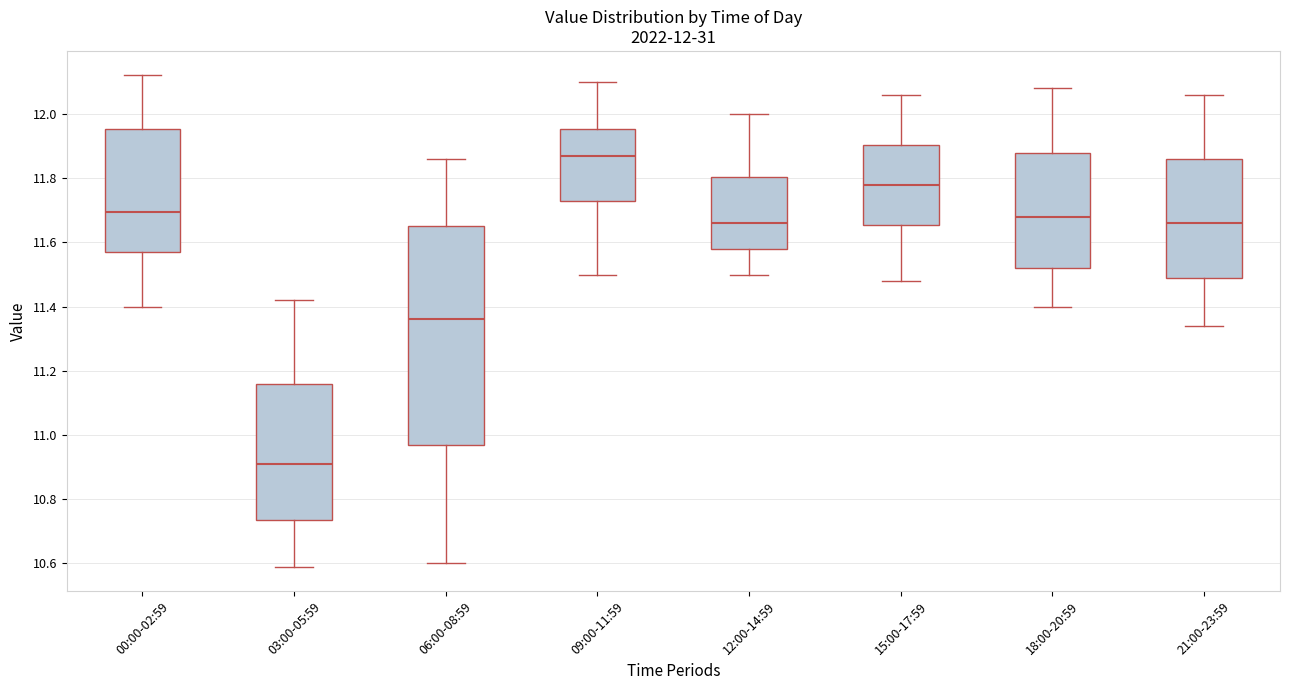

Which box is the tallest, from its lower edge to its upper edge?

06:00-08:59